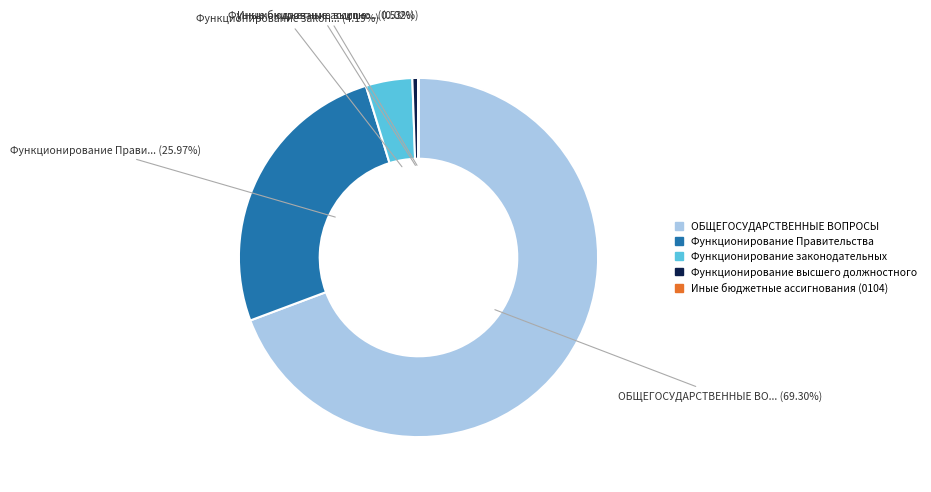

Which slice is the largest?

ОБЩЕГОСУДАРСТВЕННЫЕ ВОПРОСЫ